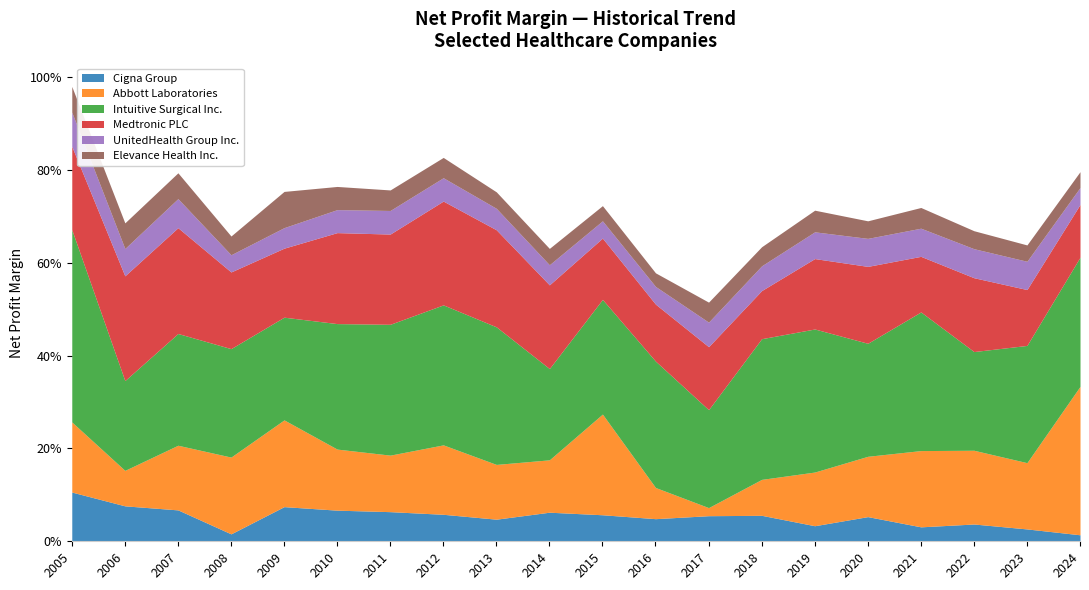

Is it true that Cigna Group equals 0.1 at 2006?

True